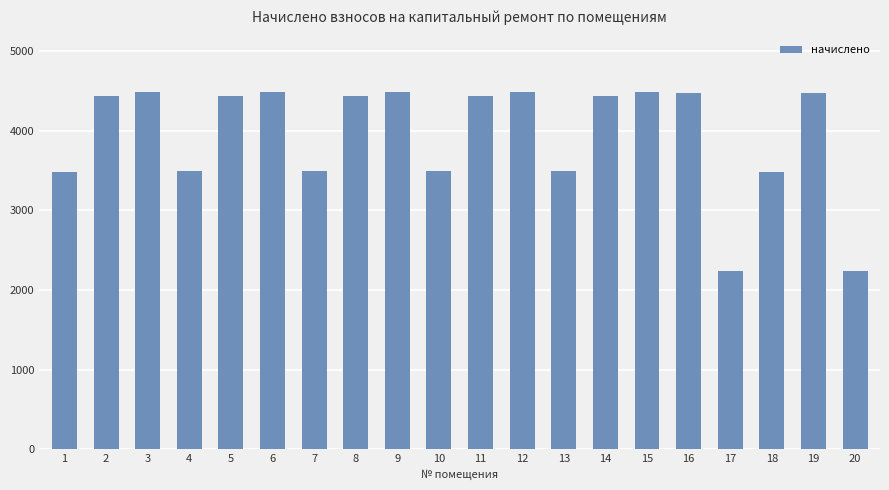

How many data points are less than 4435?

8